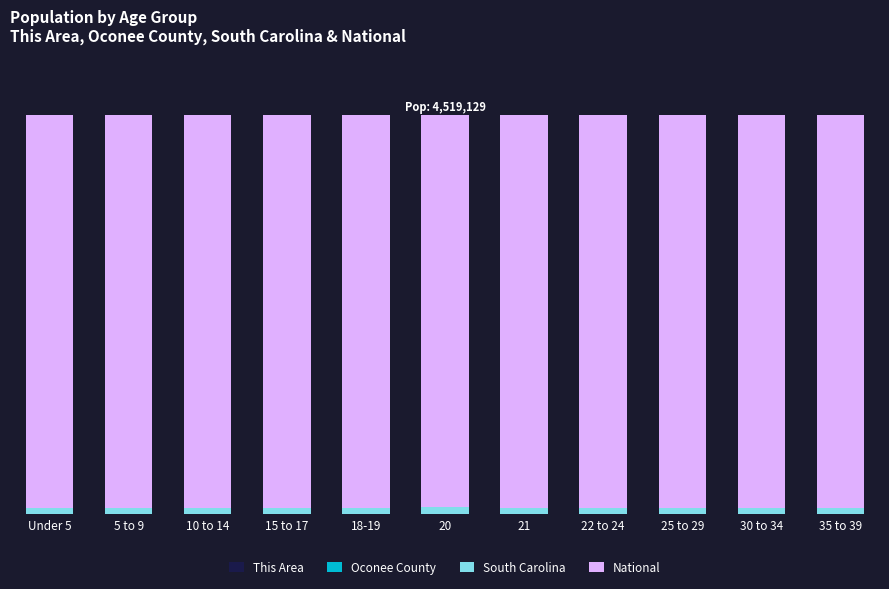

What position from the right is 21?

5